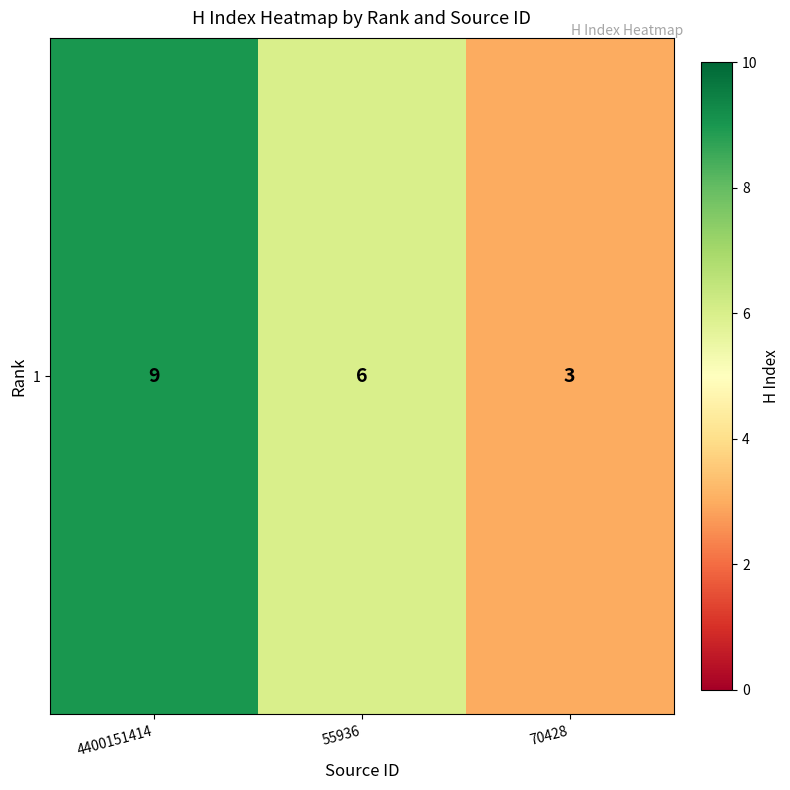

At which label is the value closest to 6?

55936